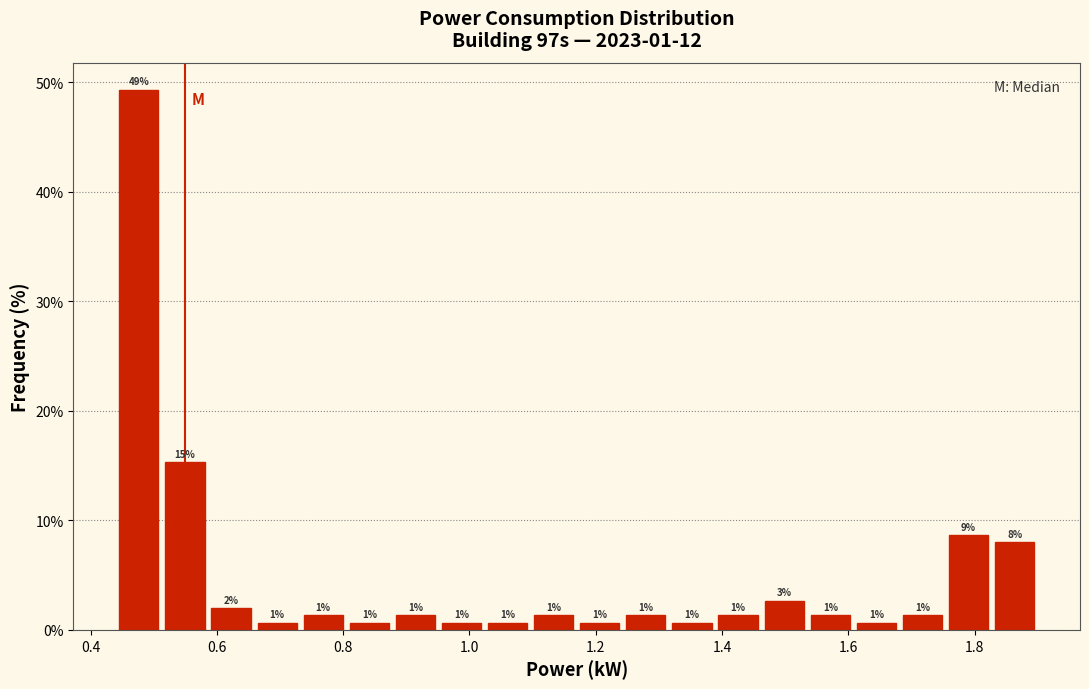

Read against the x-axis, roughly where is the centre of the tallest bar?

0.48